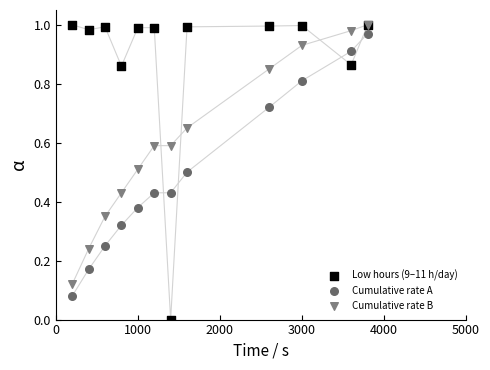

What are all the series names shown in the legend?

Low hours (9–11 h/day), Cumulative rate A, Cumulative rate B